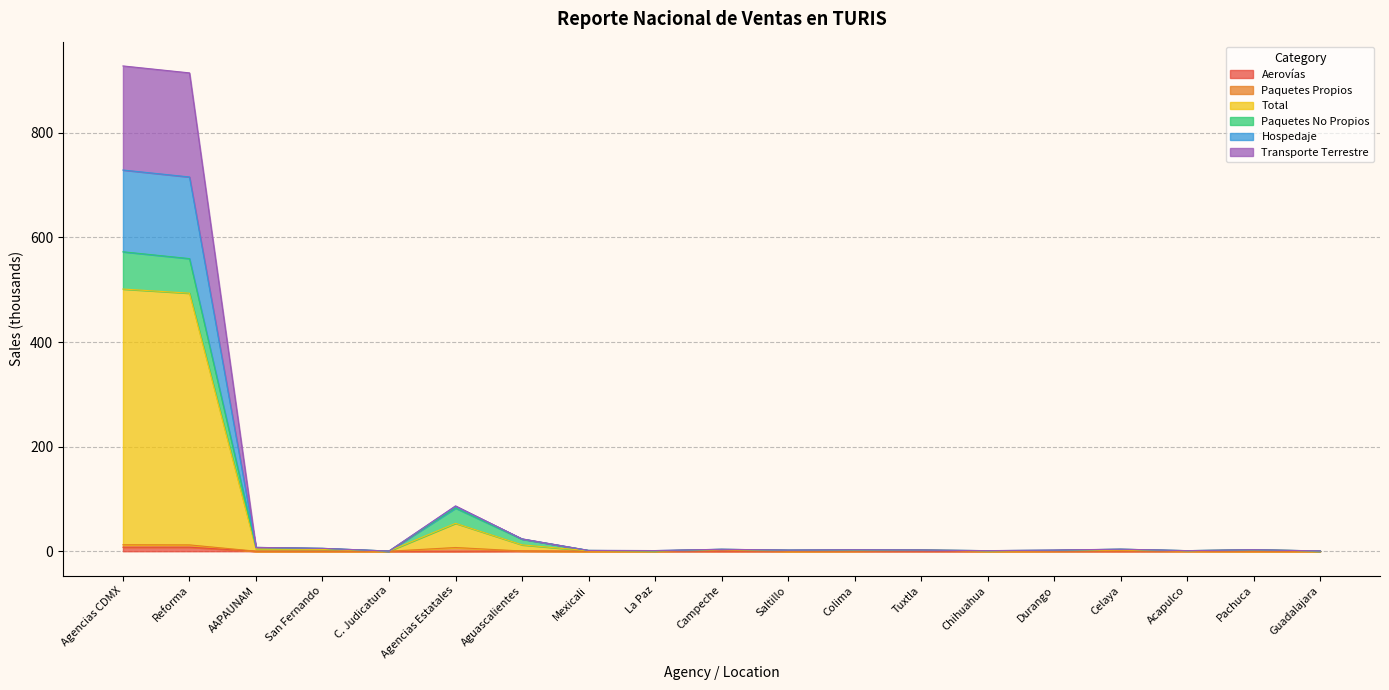

What is the spread (max minus min) of values at Guadalajara?

0.7